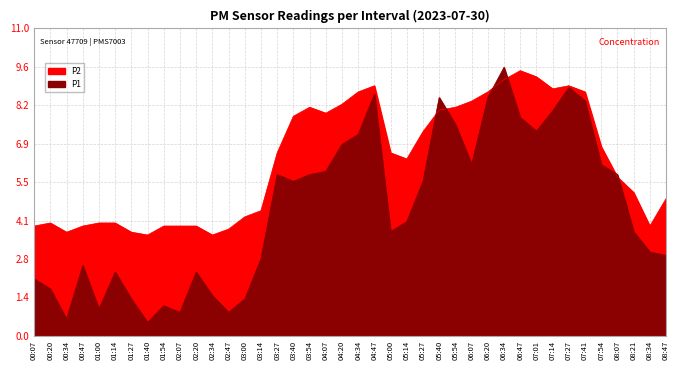

What is the difference between the P1 values at 00:20 and 05:14?

2.4